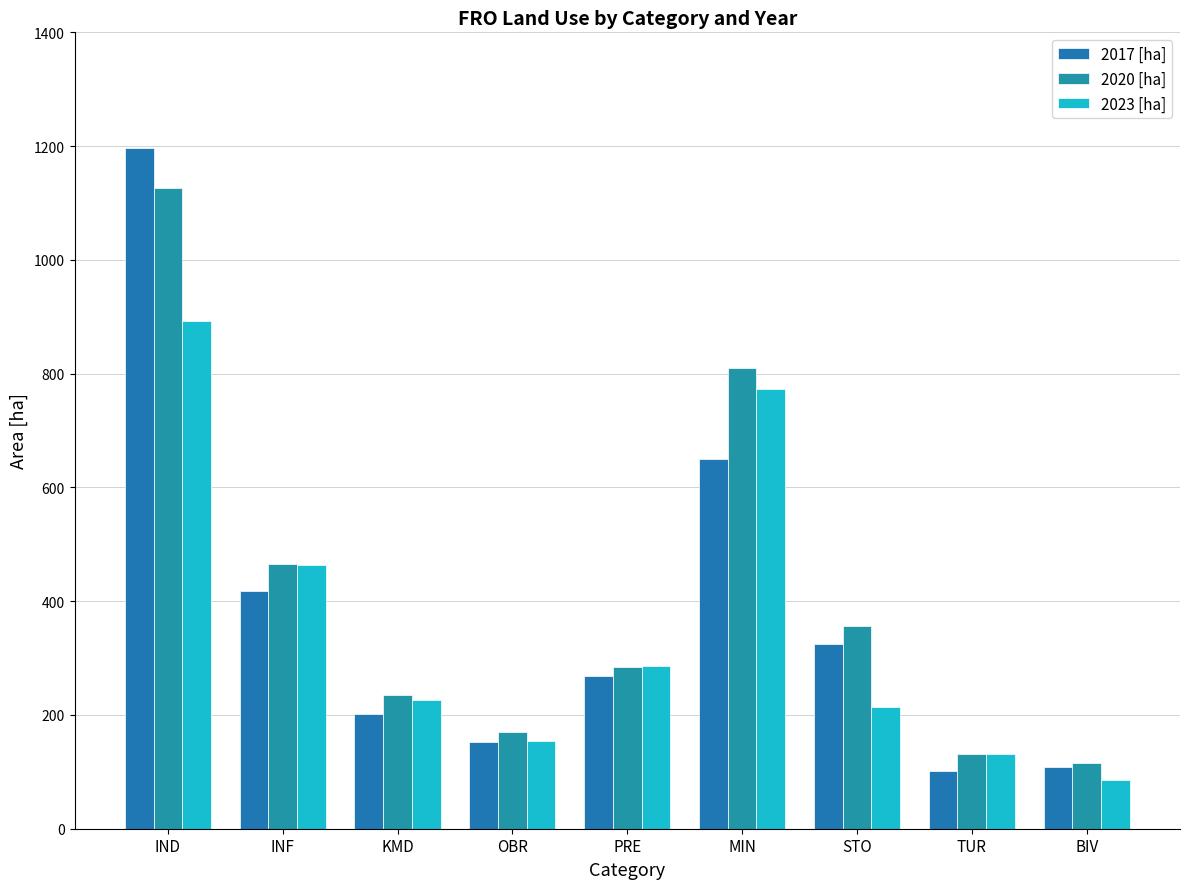

What are all the series names shown in the legend?

2017 [ha], 2020 [ha], 2023 [ha]